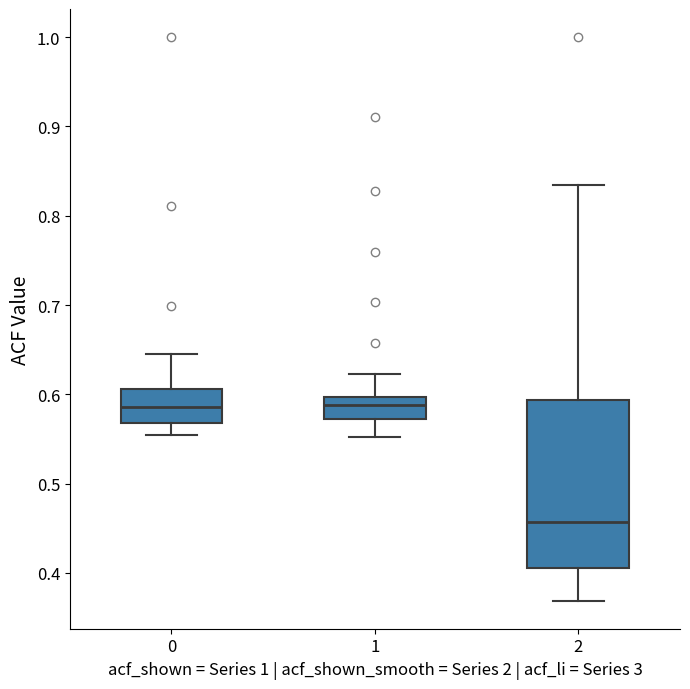

Reading left to right, read every box against the y-axis: the position of its median line, the range the box covers, and the ends of its whiskers. The values are not printed on the chart, so give them approximately, as read against the axis.

0: median 0.59, box 0.57 to 0.61, whiskers 0.55 to 0.65
1: median 0.59, box 0.57 to 0.60, whiskers 0.55 to 0.62
2: median 0.46, box 0.41 to 0.59, whiskers 0.37 to 0.83